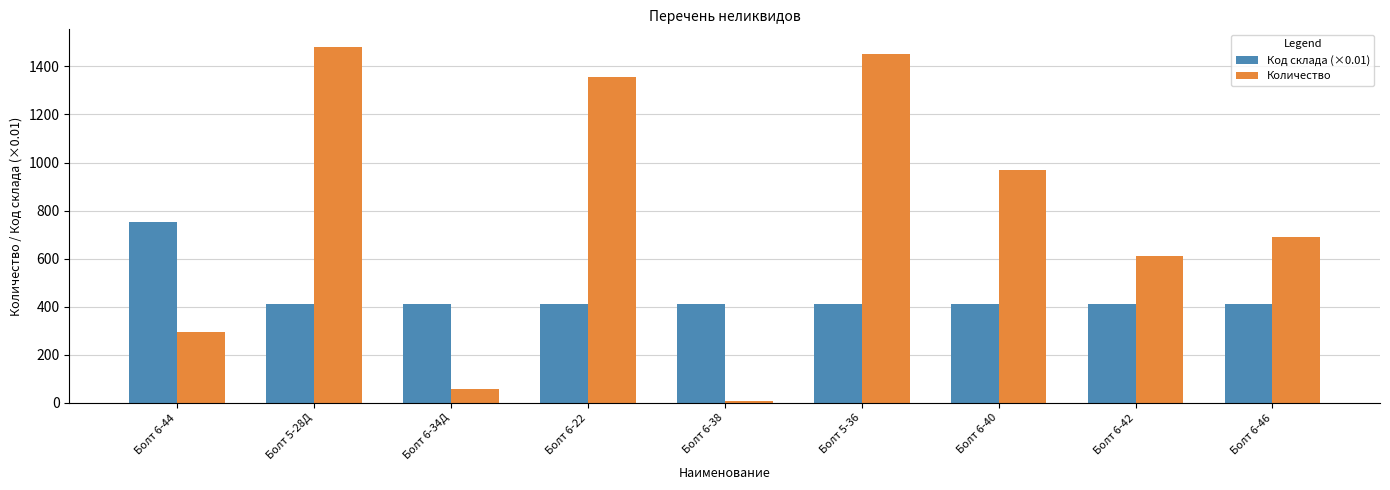

What position from the left is Болт 6-42?

8